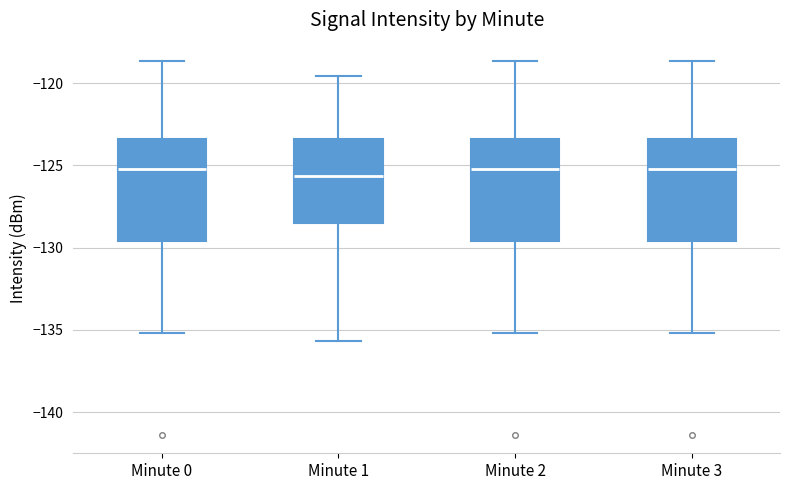

Reading left to right, read every box against the y-axis: the position of its median line, the range the box covers, and the ends of its whiskers. The values are not printed on the chart, so give them approximately, as read against the axis.

Minute 0: median -125.0, box -129.5 to -123.5, whiskers -135.0 to -118.5
Minute 1: median -125.5, box -128.5 to -123.5, whiskers -135.5 to -119.5
Minute 2: median -125.0, box -129.5 to -123.5, whiskers -135.0 to -118.5
Minute 3: median -125.0, box -129.5 to -123.5, whiskers -135.0 to -118.5